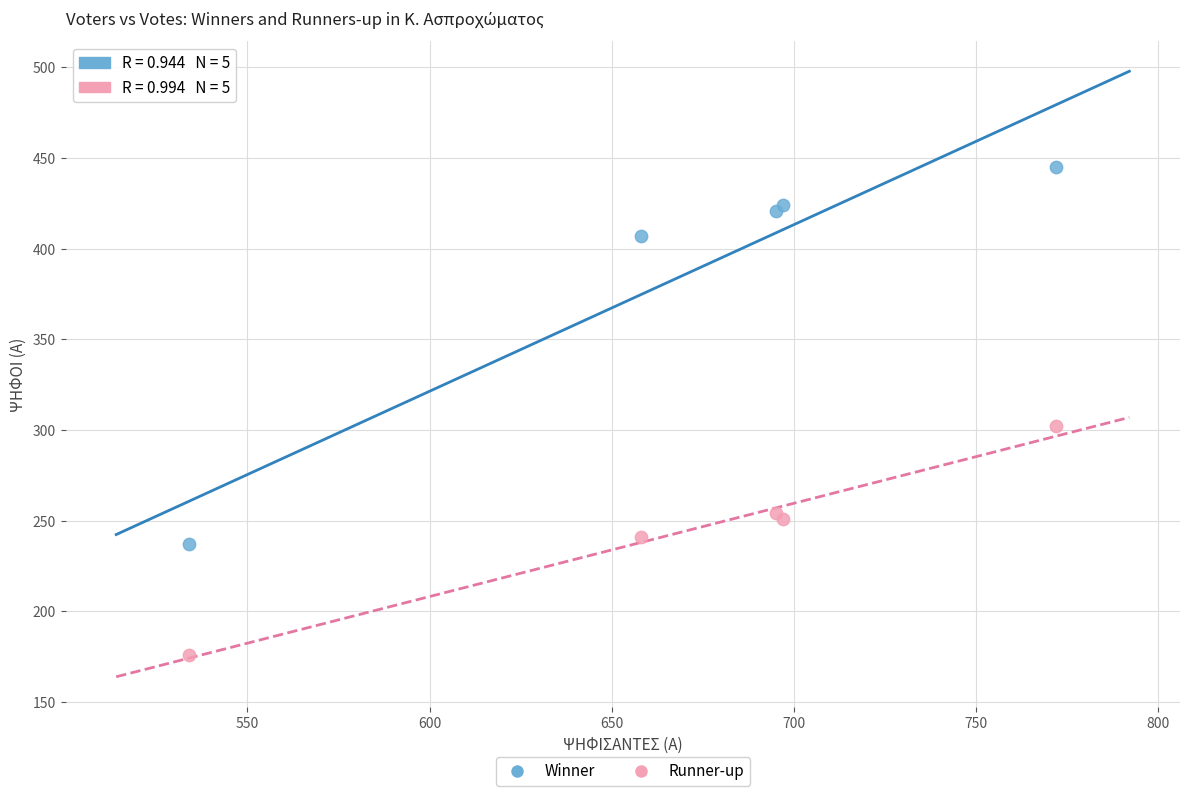

Across all series, what Y value is closest to 310?

302